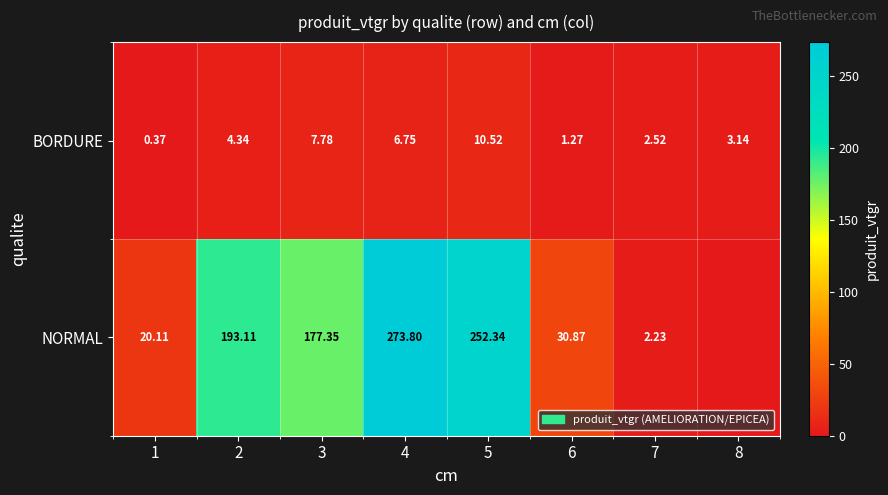

Is the value of BORDURE at 1 greater than the value of NORMAL at 2?

No